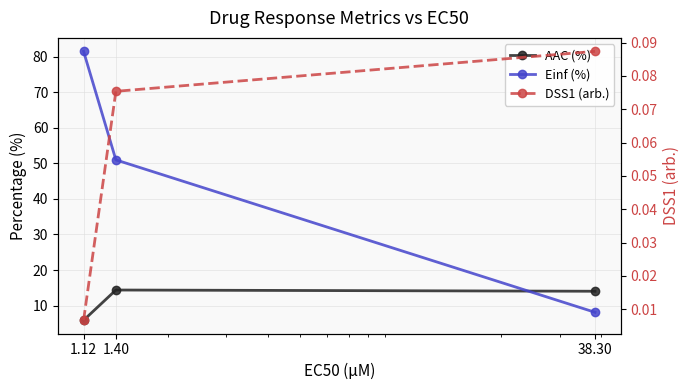

What are all the series names shown in the legend?

AAC (%), Einf (%), DSS1 (arb.)